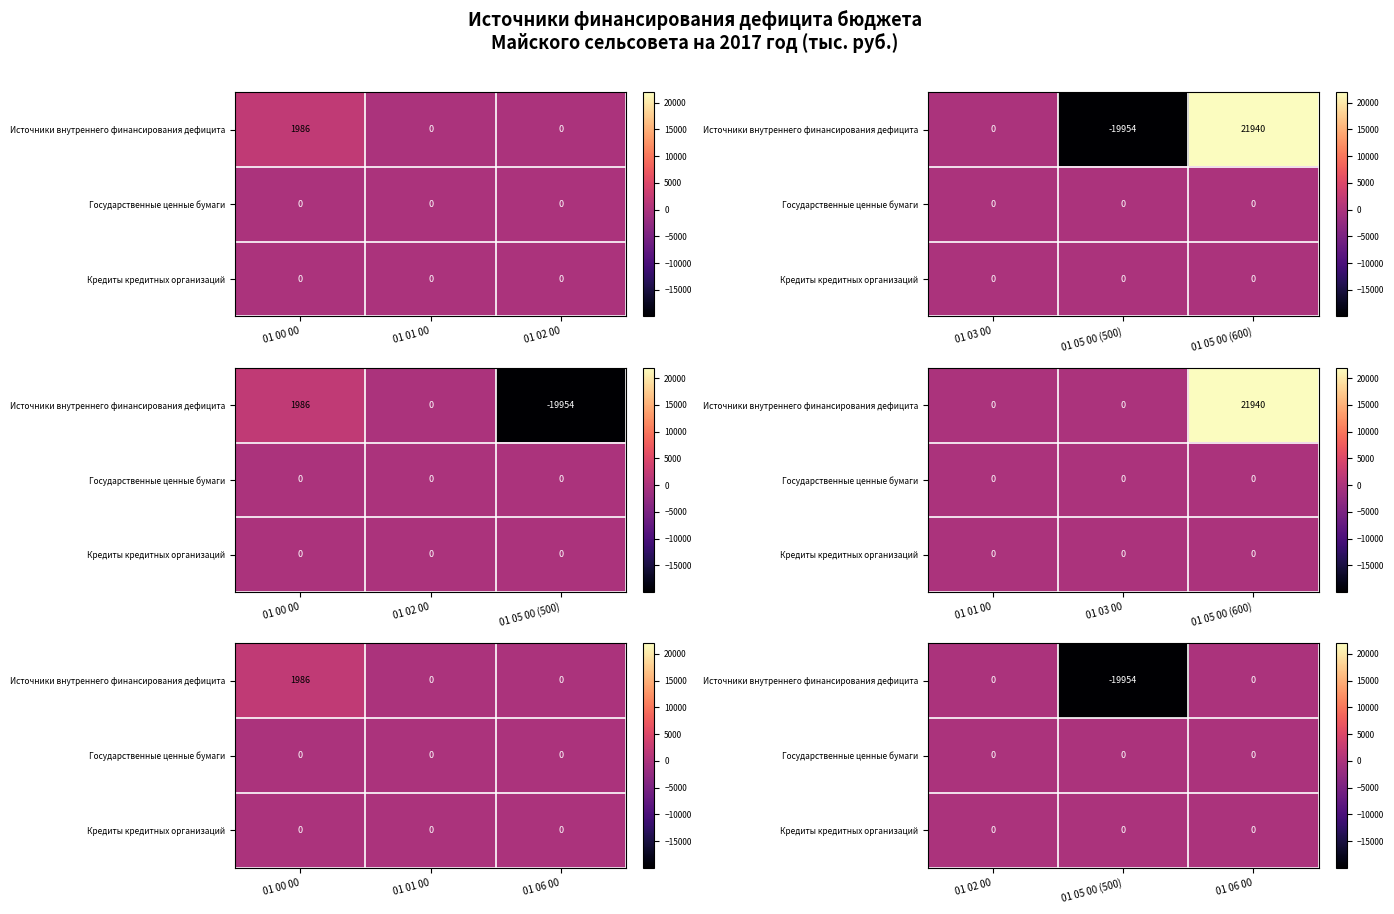

The Источники внутреннего финансирования дефицита series shows -26088.1 at 01 05 00 (500). True or false?

False